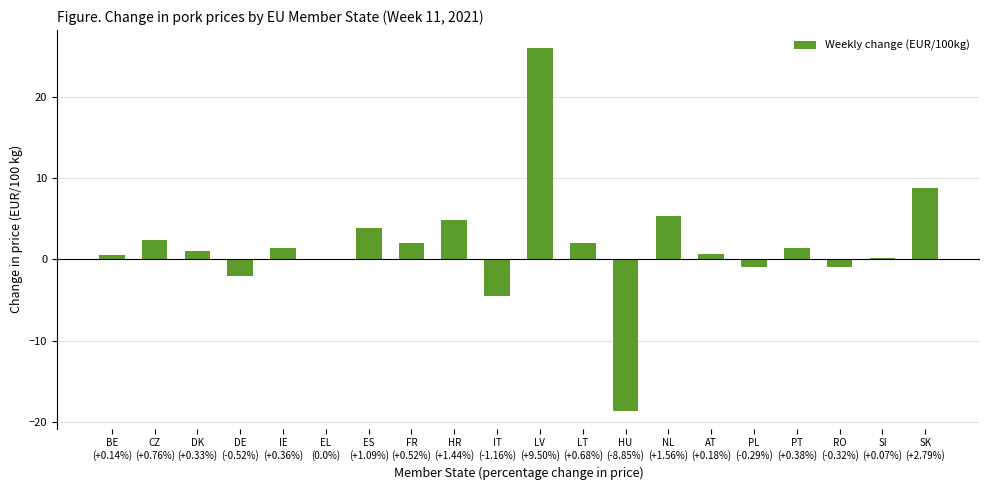

What is the greatest value displayed?

26.0